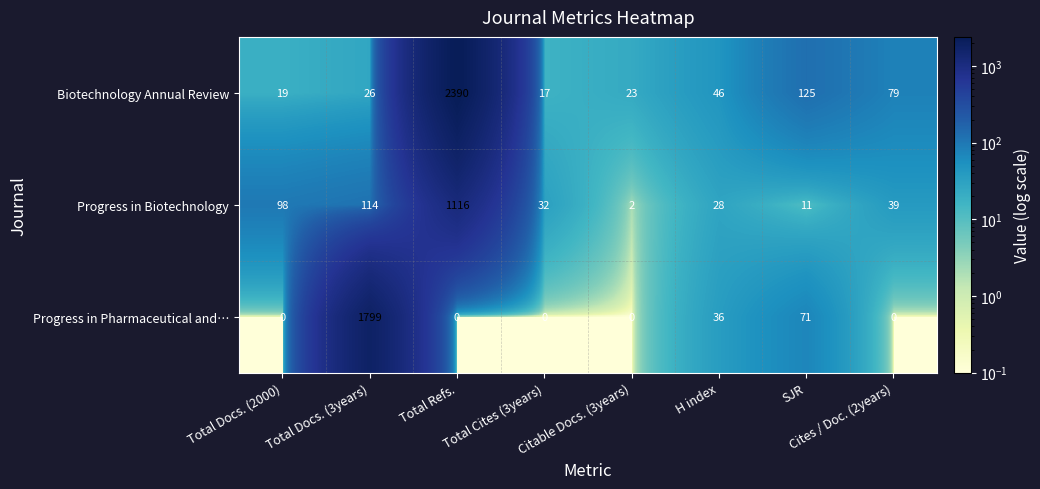

The value of Progress in Pharmaceutical and… at Total Docs. (2000) is 0. True or false?

True